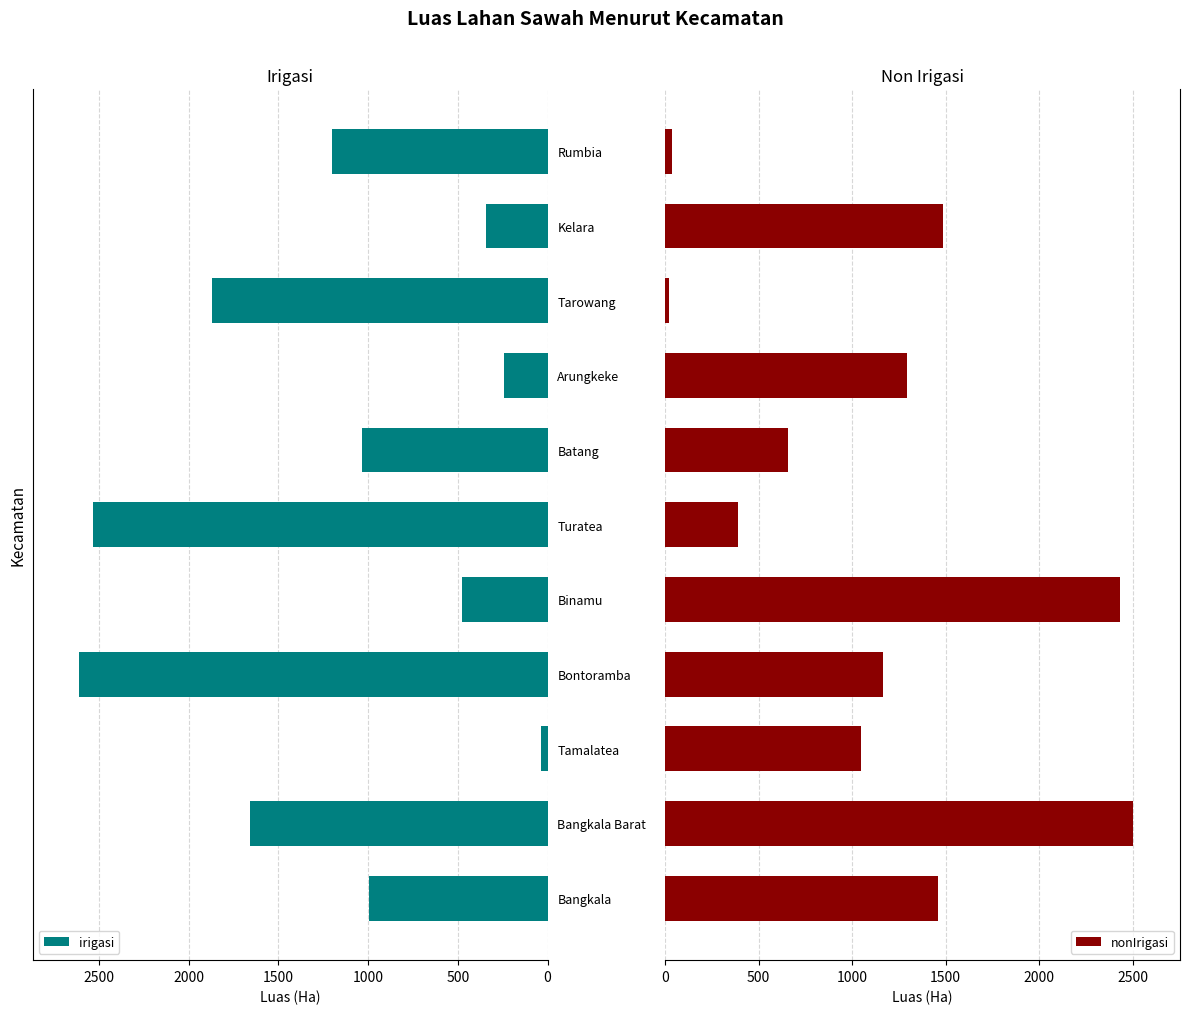

Rank the series by their average value, from highest to lowest.

irigasi, nonIrigasi